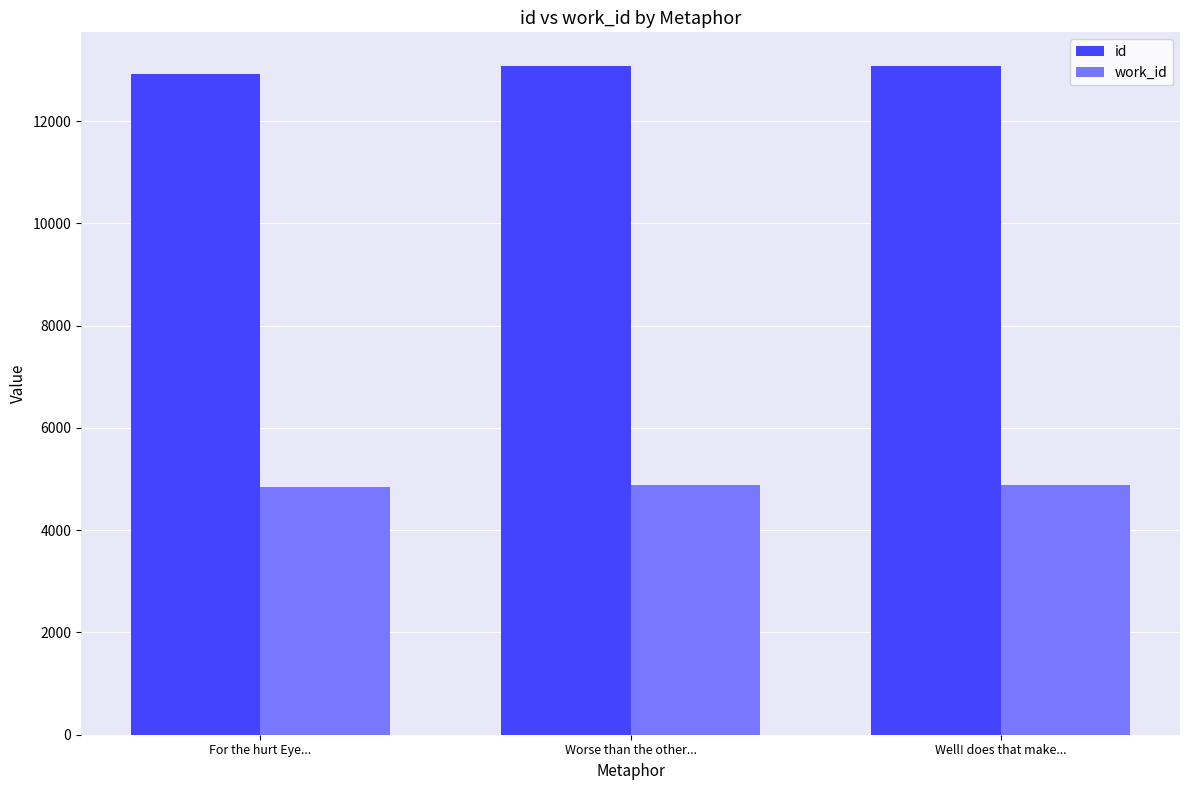

At how many categories does at least one series exceed 10687?

3